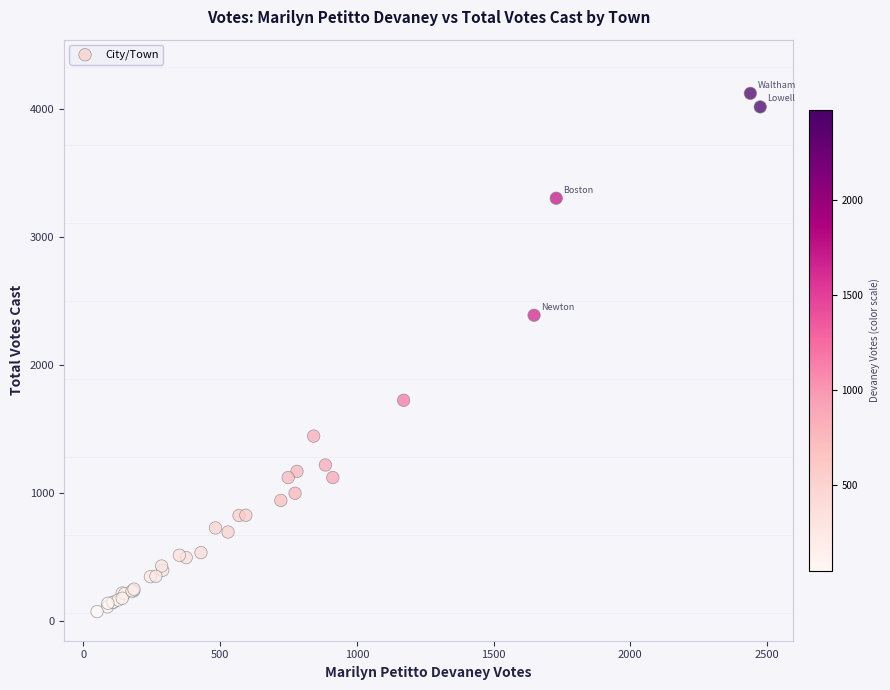

What Y value in the scatter plot is closest to 2098?

2389